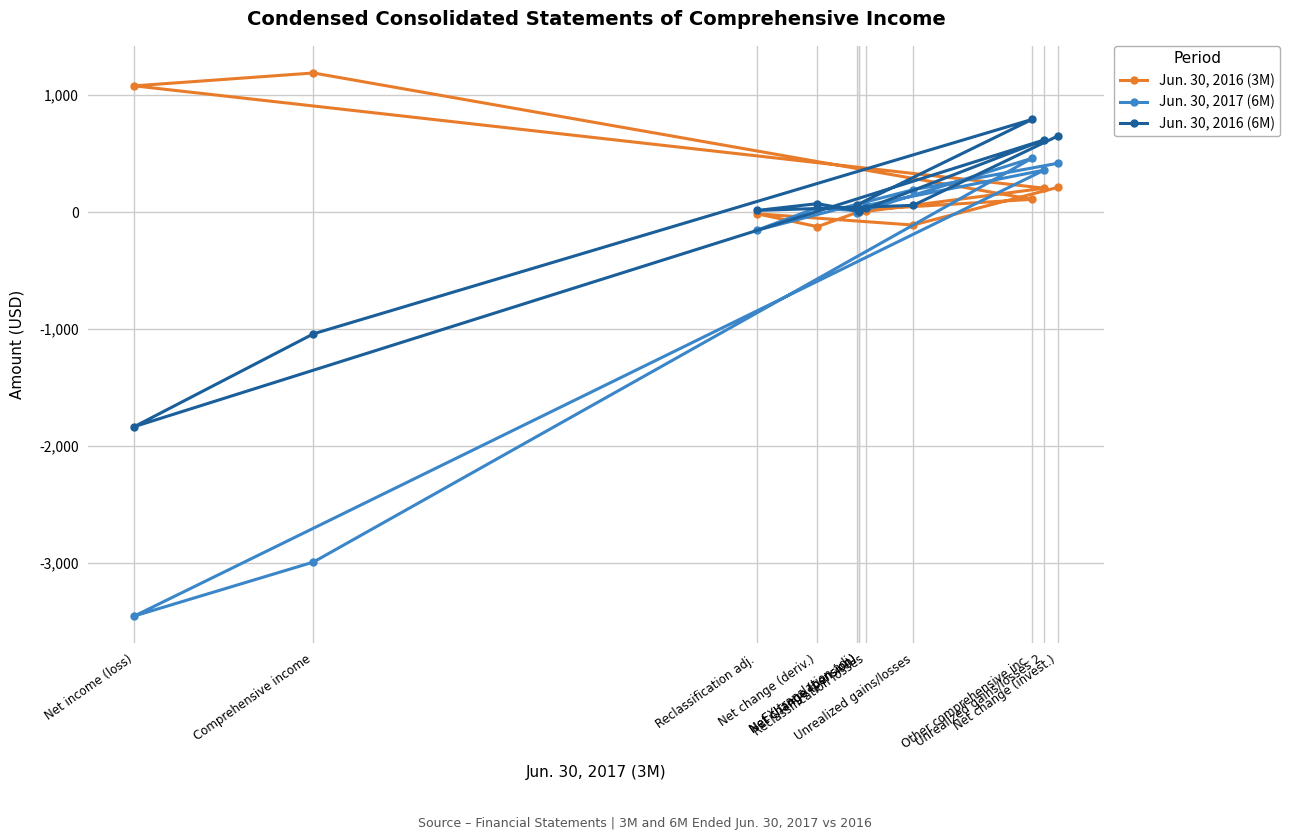

What is the label of the 7th point from the right?

Net change (pension)